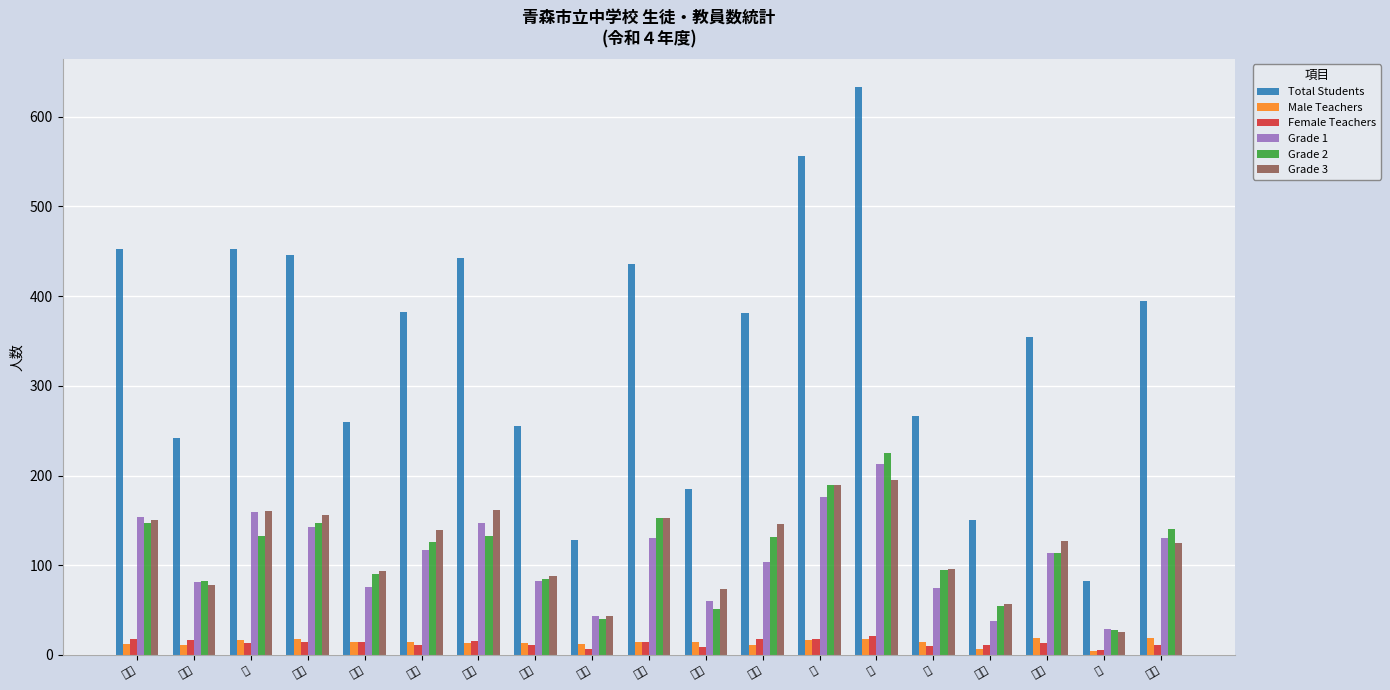

At 西, list the series in order from largest to smallest.

Total Students, Grade 2, Grade 3, Grade 1, Female Teachers, Male Teachers